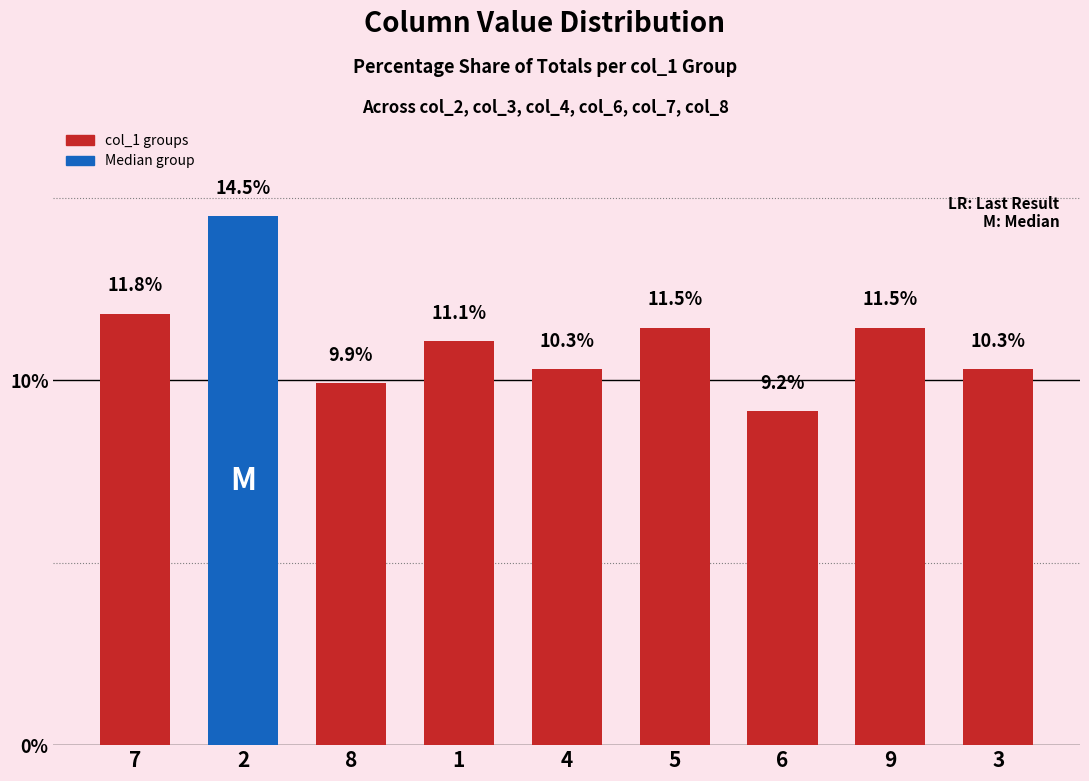

What is the change in value from 1 to 3?

-0.8